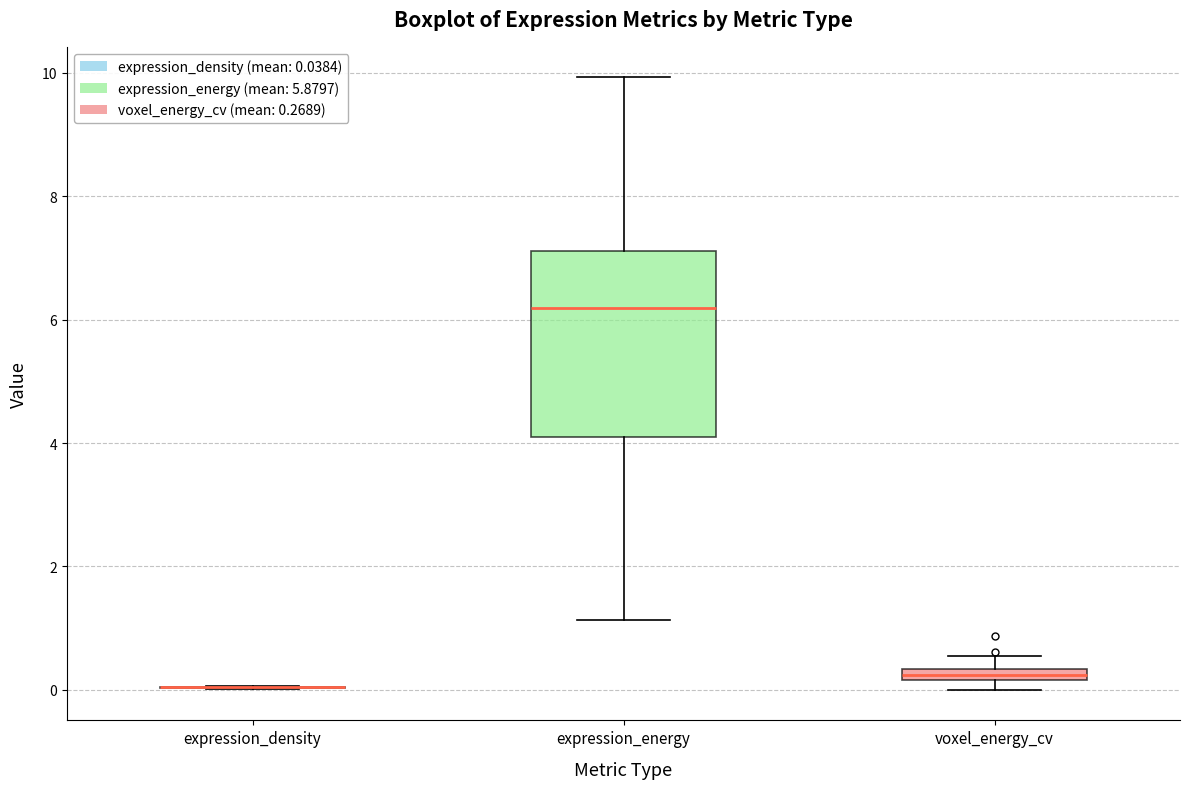

Where is the upper edge of the box for voxel_energy_cv on the y-axis? The values are not printed on the chart, so give them approximately, as read against the axis.

0.4